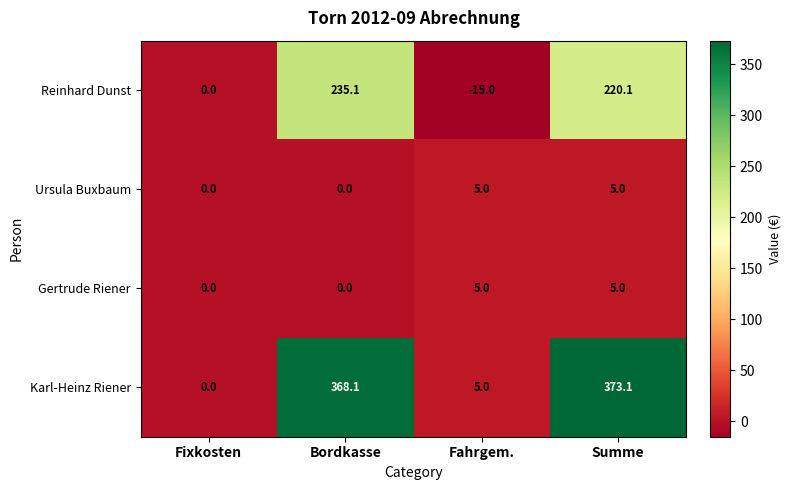

The value of Karl-Heinz Riener at Bordkasse is 254.2. True or false?

False